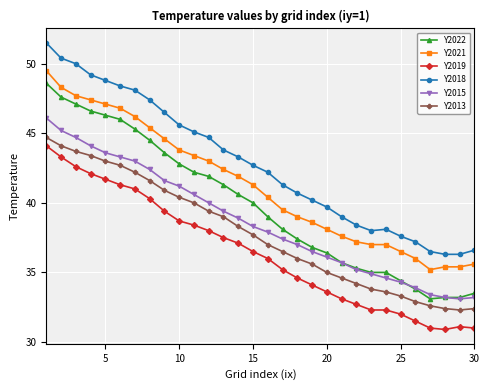

Is this an area chart (filled region under the line)?

No